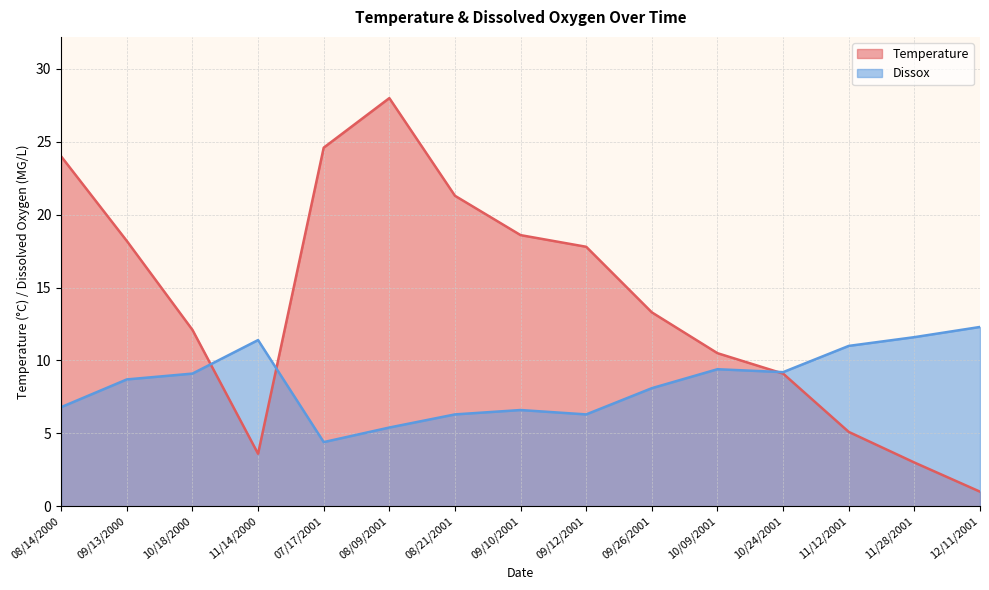

After their last crossing, which series has the higher values: Temperature or Dissox?

Dissox